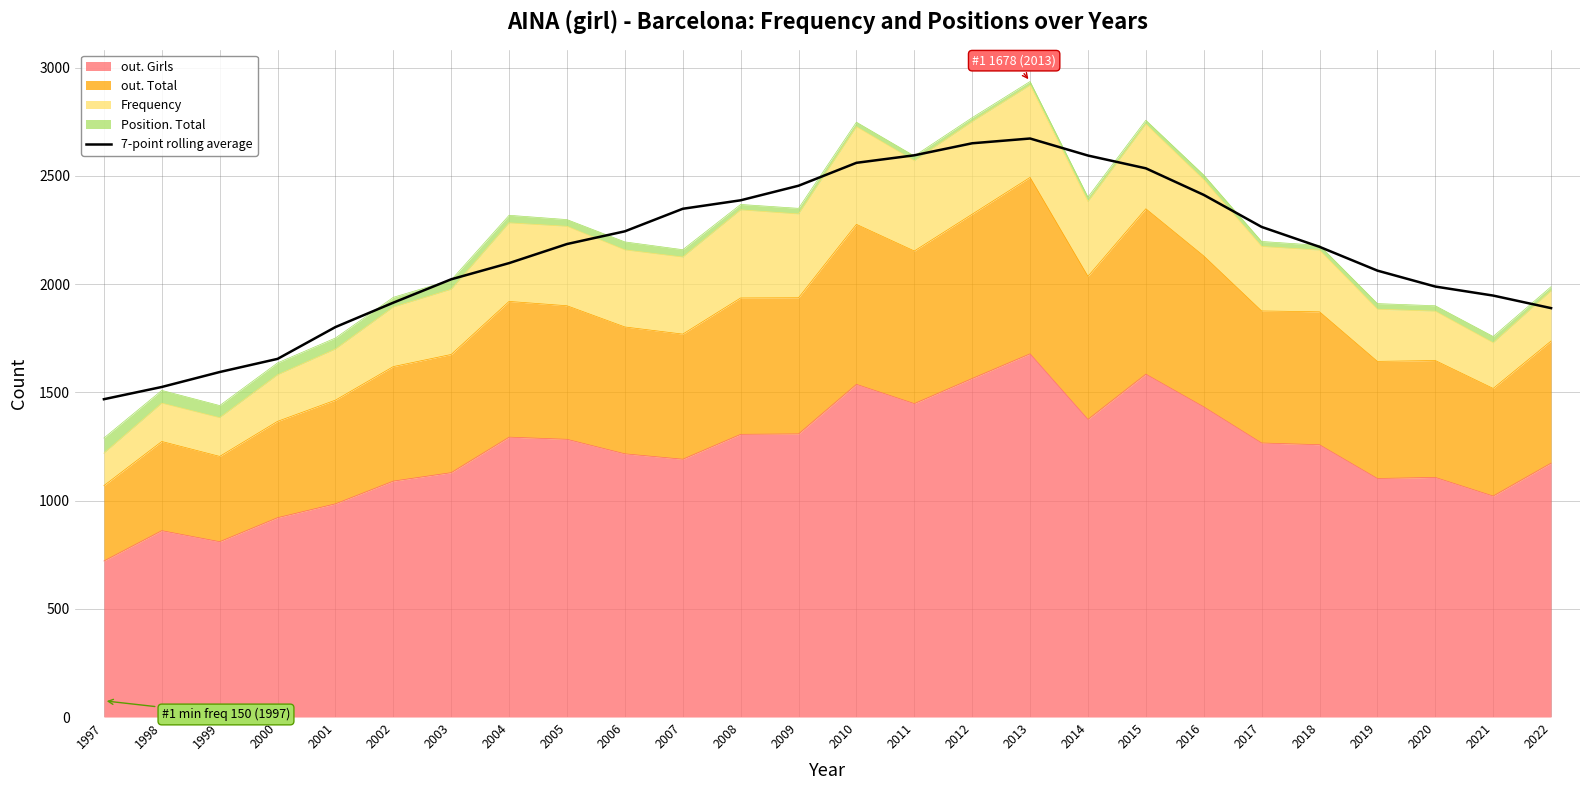

At which label does the data first exceed 2185?

2005